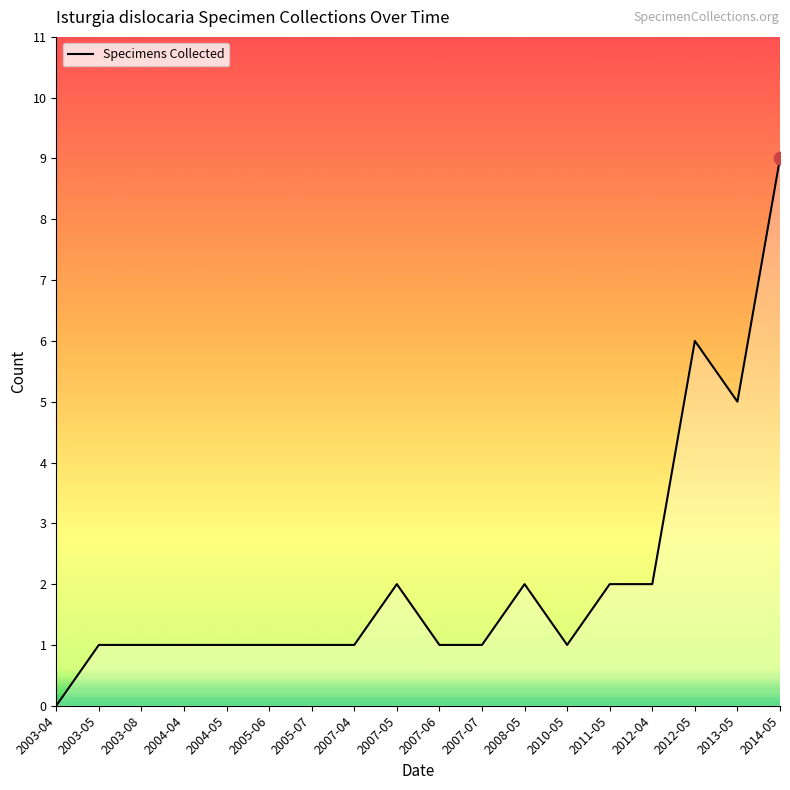

Approximately how many times larger is the value at 2005-06 compared to 2003-05?

1.0